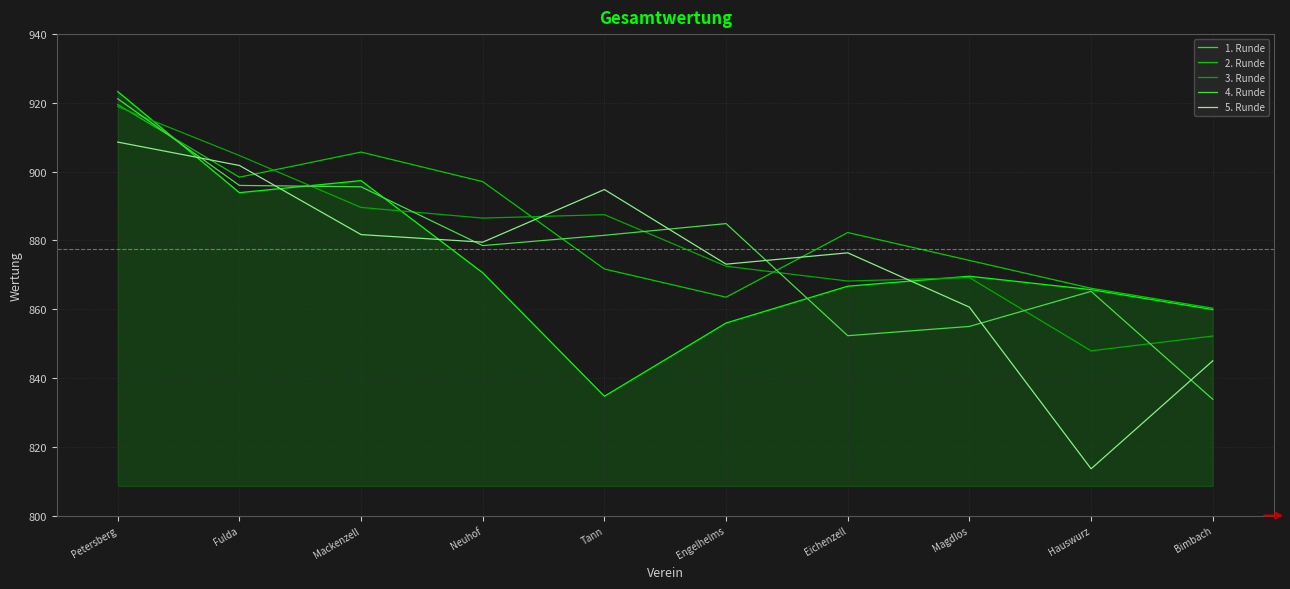

At how many categories does at least one series exceed 829?

10